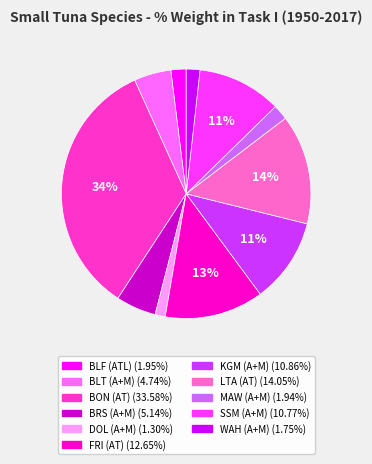

Does SSM (A+M) represent more than half of the total?

No